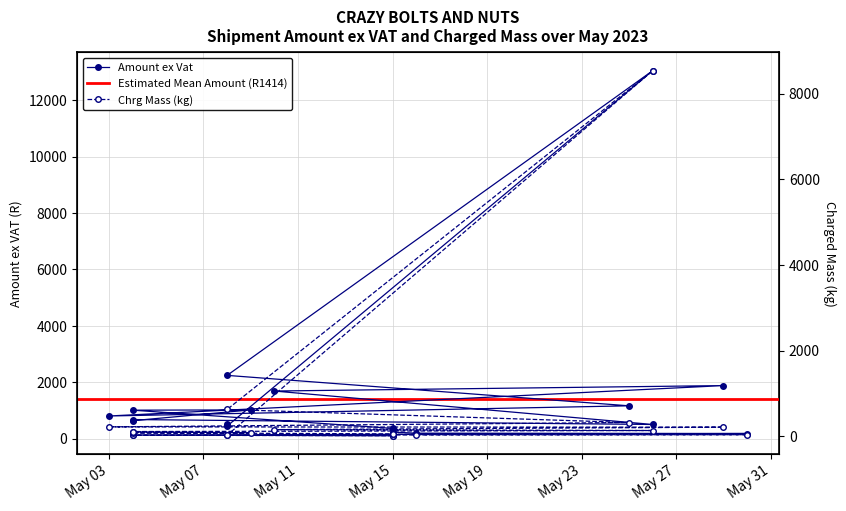

Rank the series at May 15 from highest to lowest value.

Amount ex Vat, Chrg Mass